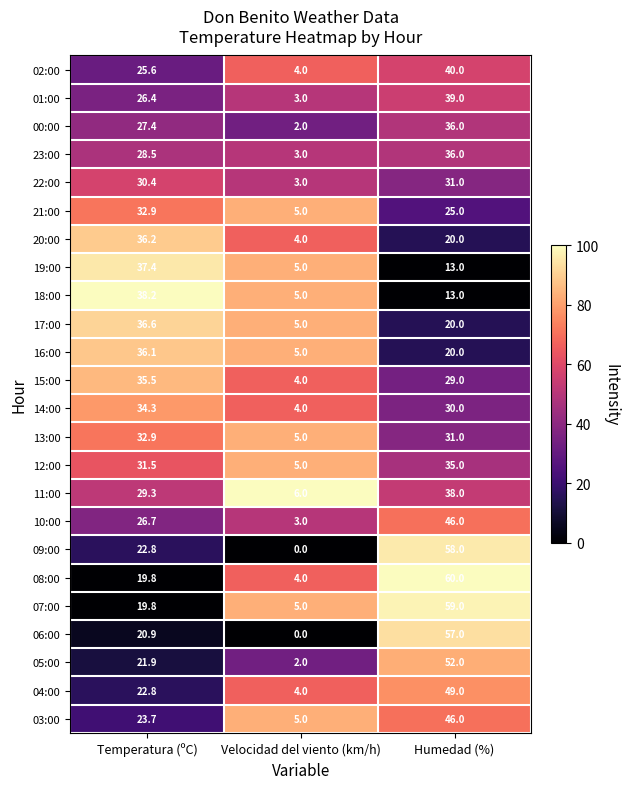

At which category is the sum across all series the highest?

Humedad (%)